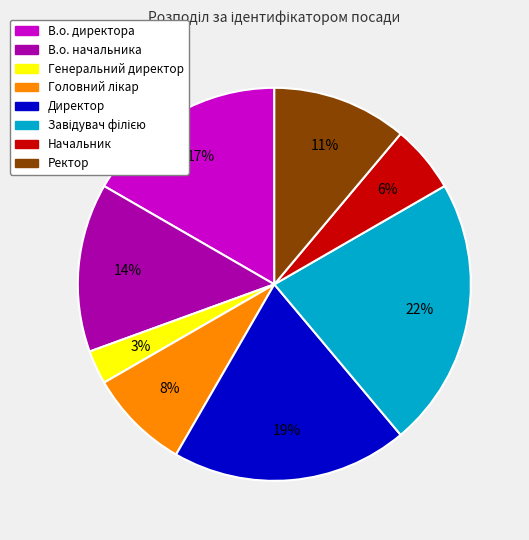

Between Ректор and Начальник, which is larger?

Ректор